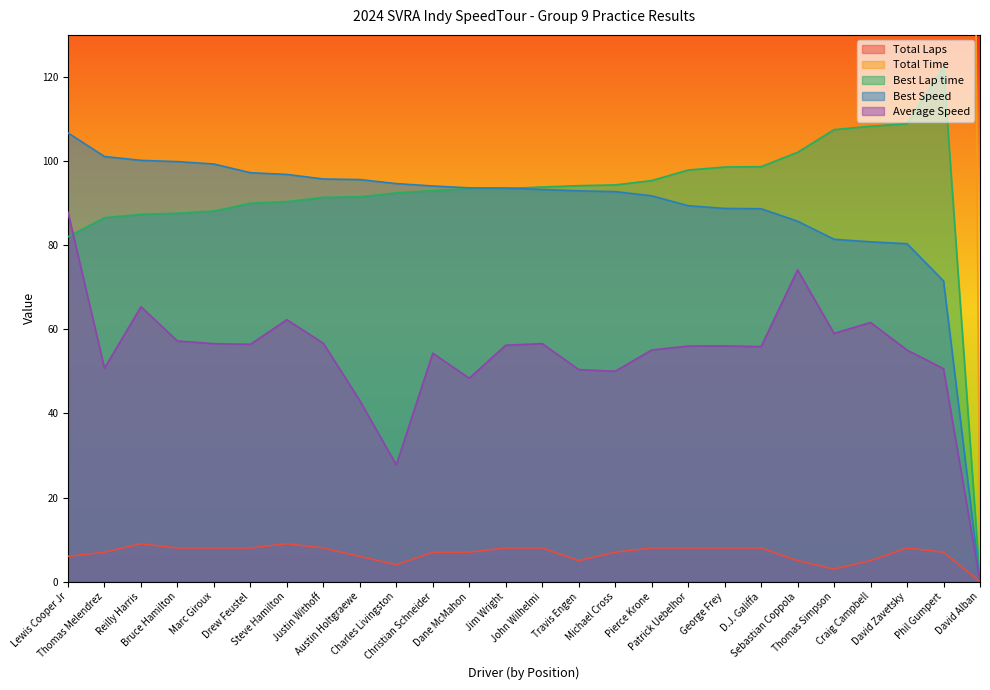

True or false: Best Speed and Total Time intersect in this chart.

False